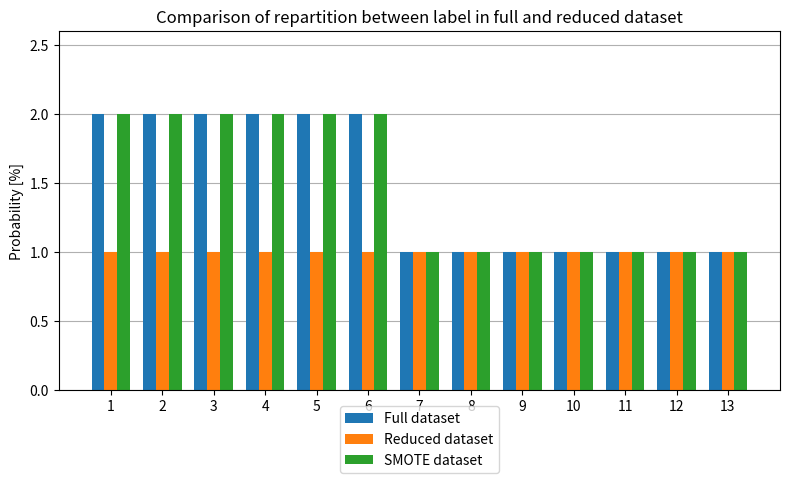

What is the sum of the Full dataset values at 4 and 5?

4